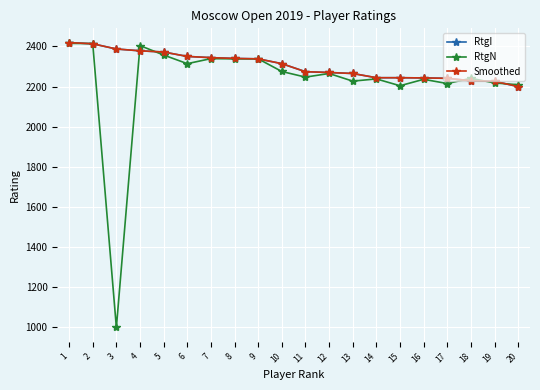

Which series changed the most between 2 and 3?

RtgN